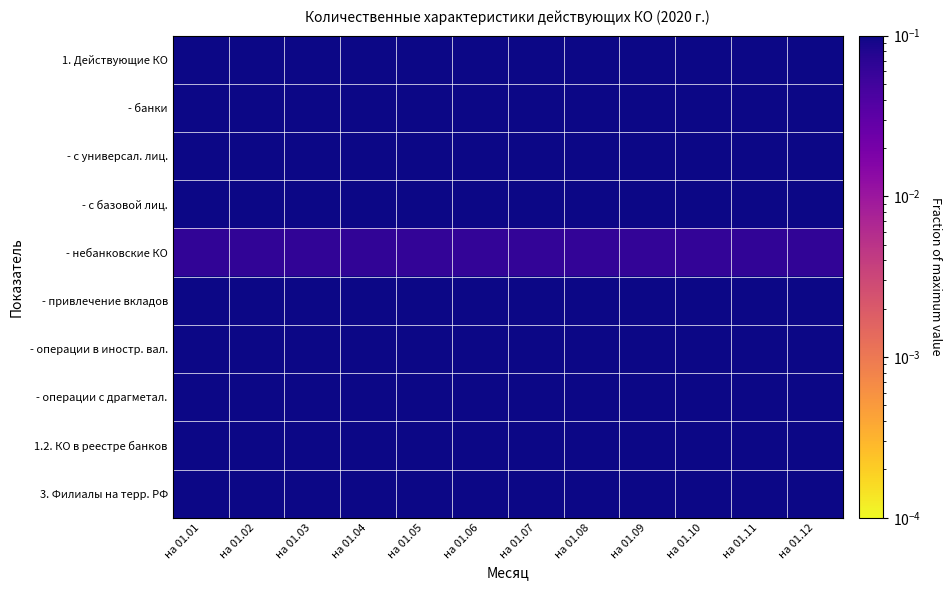

What is the minimum value shown in the chart?

0.1